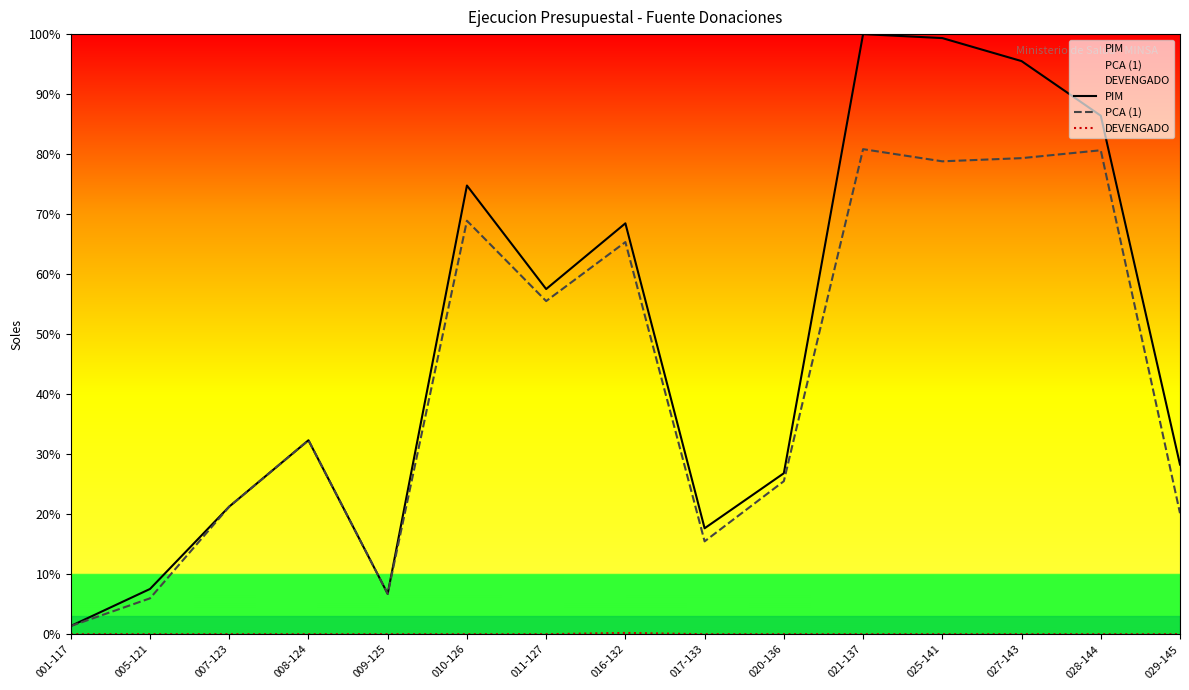

Reading right to left, extract all data points from this chart.

PIM: 029-145=28.3	028-144=86.4	027-143=95.5	025-141=99.3	021-137=100.0	020-136=26.8	017-133=17.7	016-132=68.5	011-127=57.5	010-126=74.8	009-125=6.7	008-124=32.3	007-123=21.3	005-121=7.5	001-117=1.4
PCA (1): 029-145=20.2	028-144=80.6	027-143=79.3	025-141=78.8	021-137=80.8	020-136=25.5	017-133=15.5	016-132=65.3	011-127=55.5	010-126=68.9	009-125=6.7	008-124=32.3	007-123=21.3	005-121=6.0	001-117=1.4
DEVENGADO: 029-145=0.0	028-144=0.0	027-143=0.0	025-141=0.0	021-137=0.0	020-136=0.0	017-133=0.0	016-132=0.2	011-127=0.0	010-126=0.0	009-125=0.0	008-124=0.0	007-123=0.0	005-121=0.0	001-117=0.0